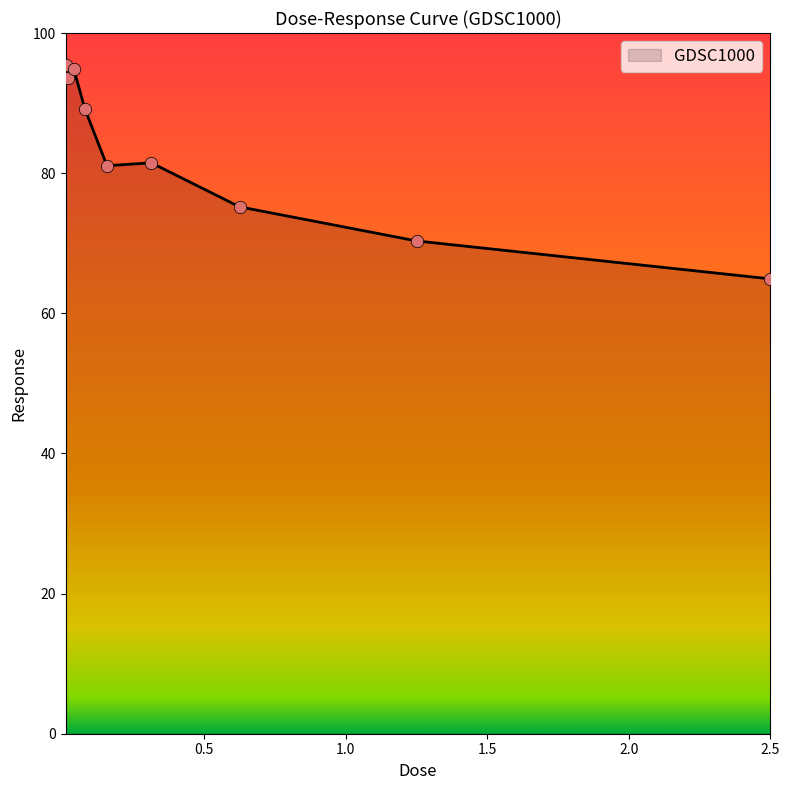

What is the greatest value displayed?

95.4